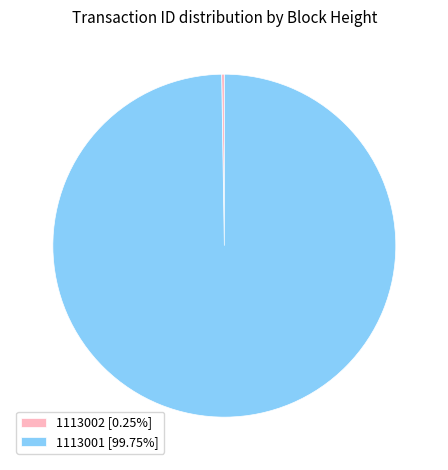

Does any single category account for the majority?

Yes